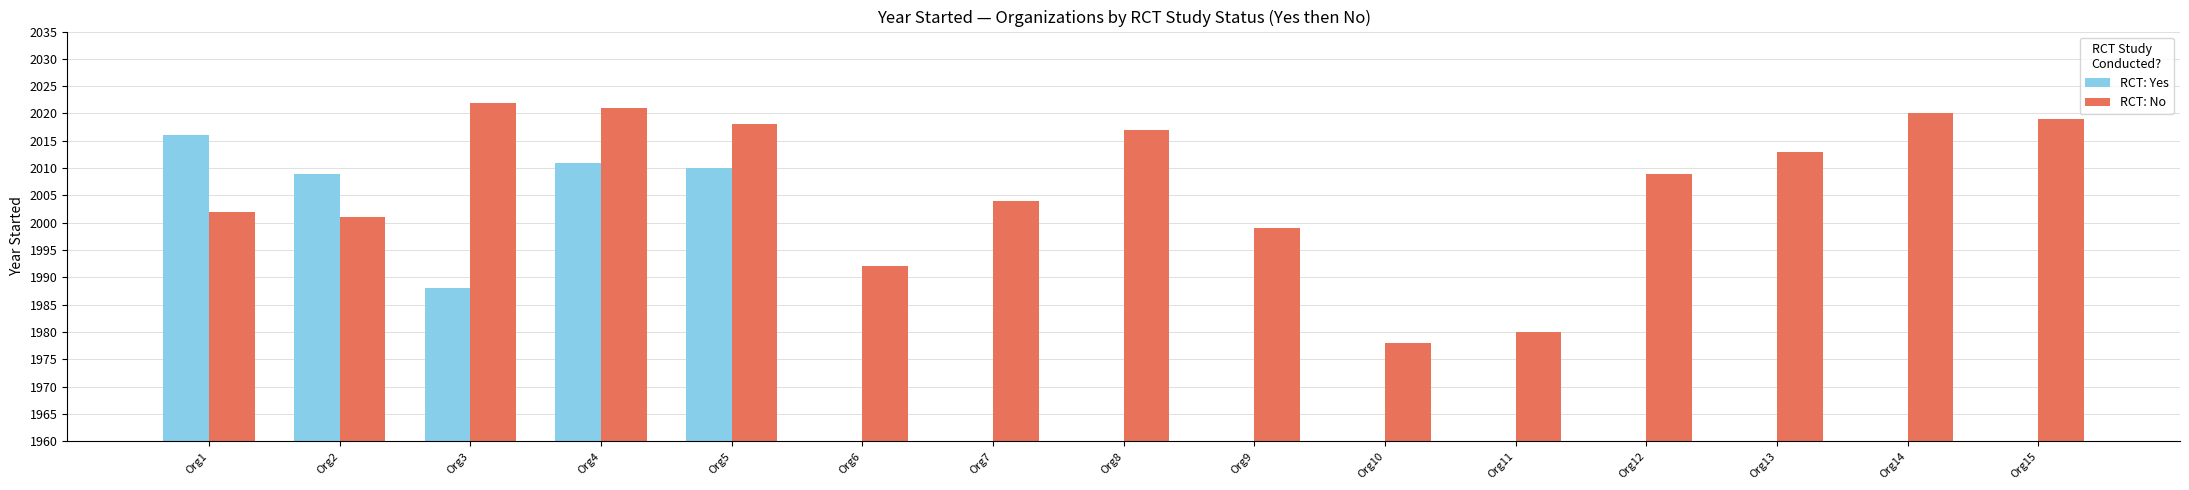

Rank the series at Org4 from lowest to highest value.

RCT: Yes, RCT: No